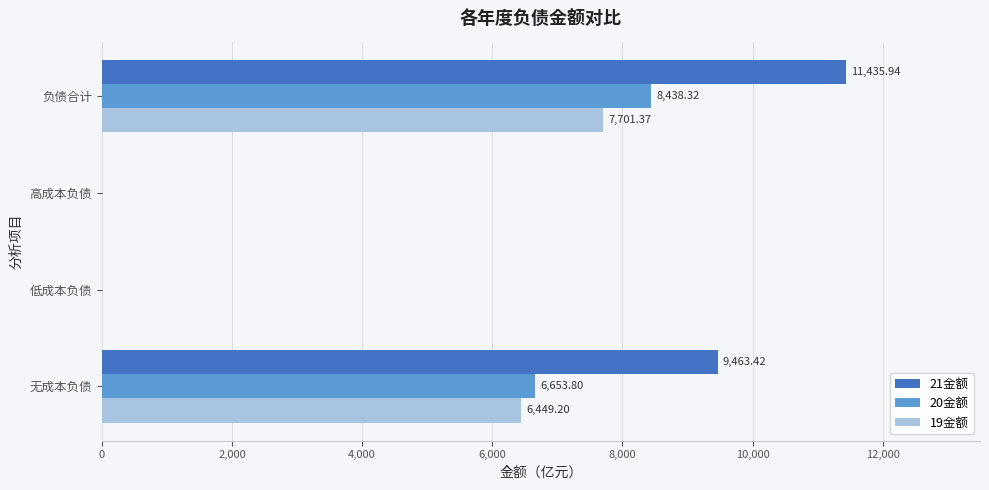

What is the sum of the 19金额 values at 高成本负债 and 负债合计?

7701.4